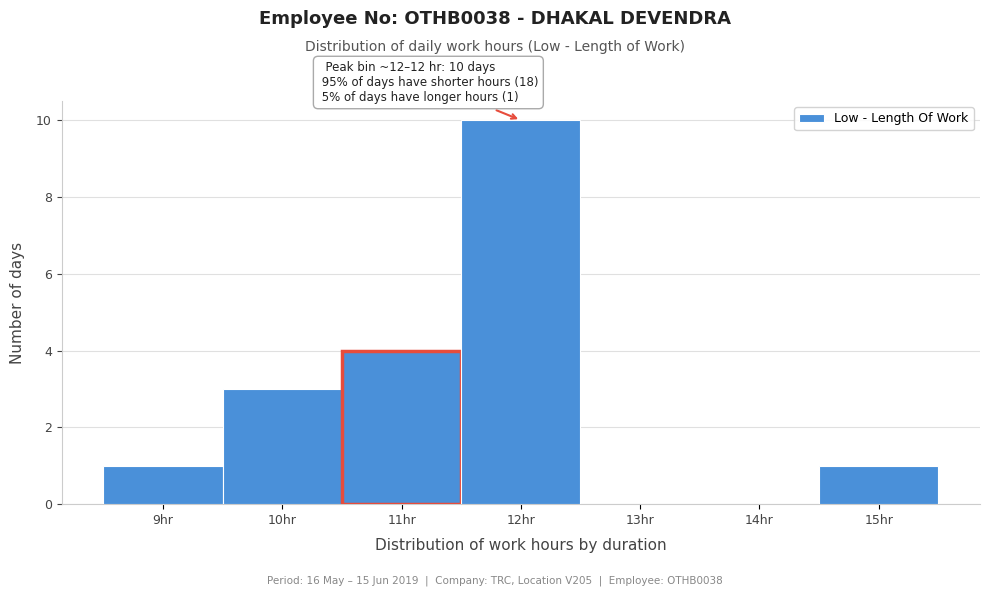

Over which range of the x-axis is the bar tallest?

11.5 to 12.5